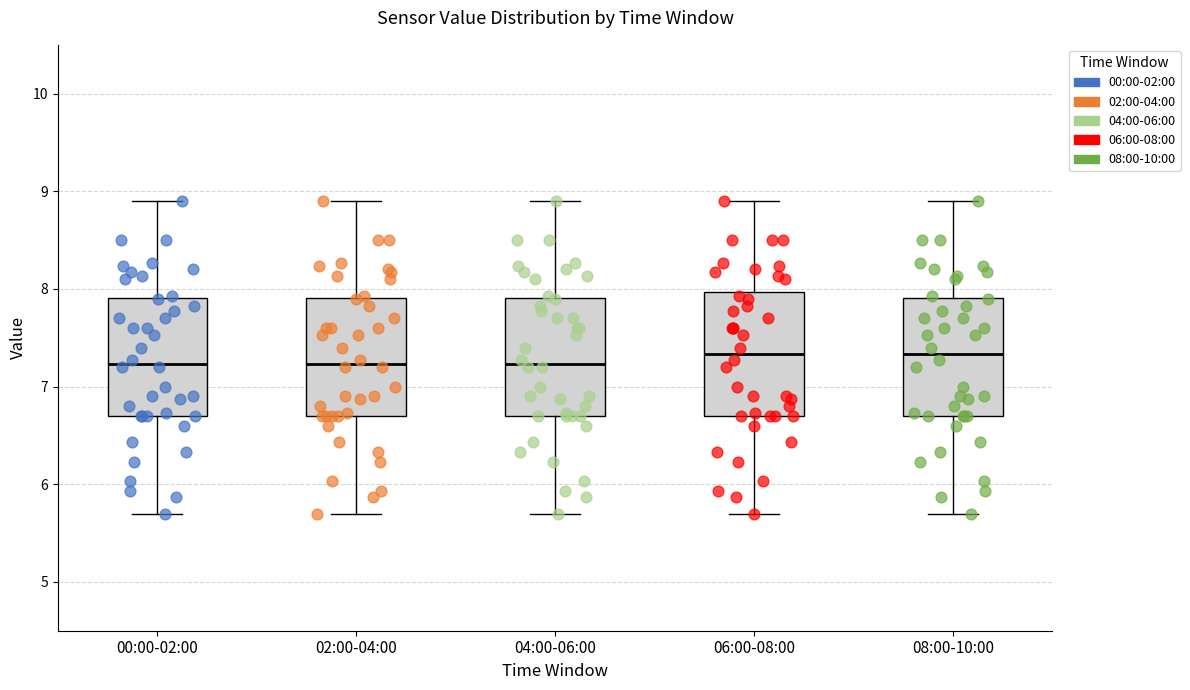

Where does the upper whisker of the box for 04:00-06:00 end on the y-axis? The values are not printed on the chart, so give them approximately, as read against the axis.

8.9